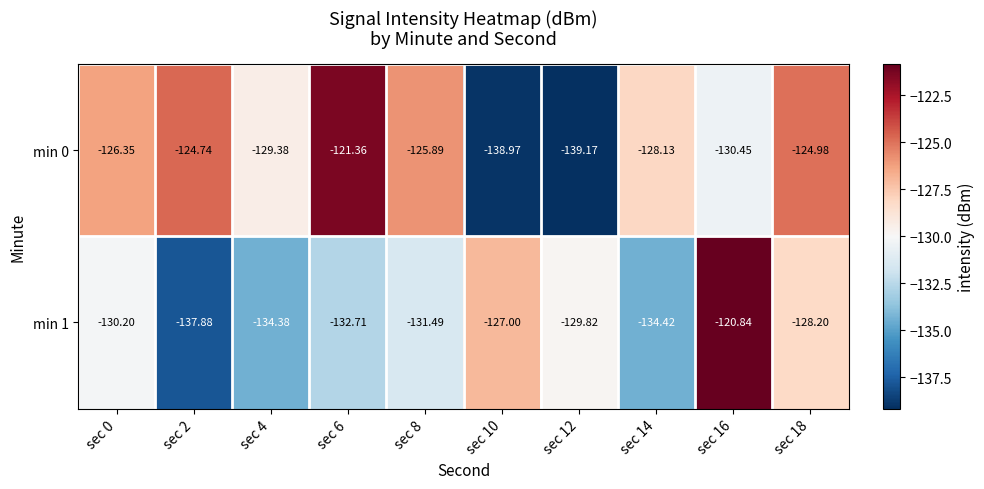

Is the value of min 1 at sec 12 greater than the value of min 0 at sec 0?

No